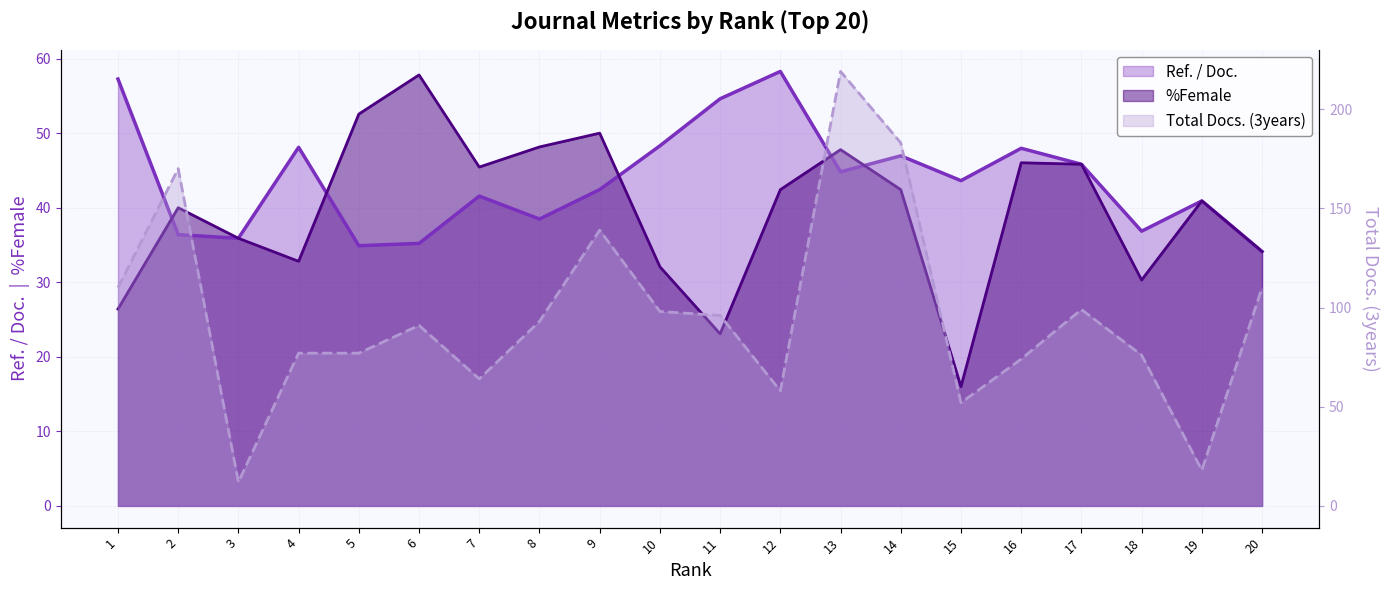

How many lines are shown in the chart?

3